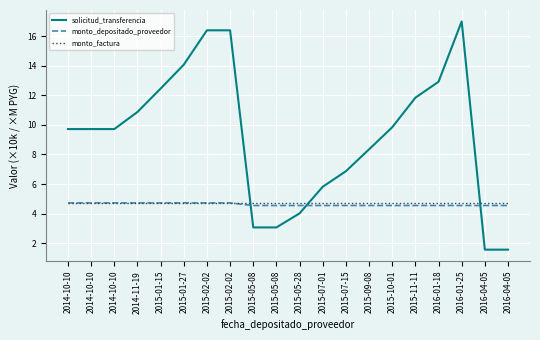

At which label does solicitud_transferencia reach its minimum?

2016-04-05